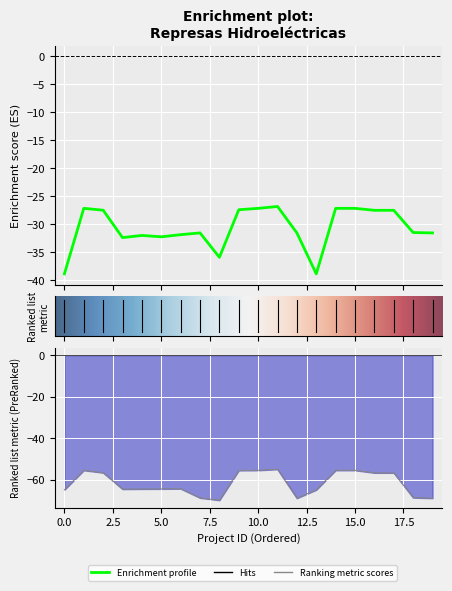

What is the difference between the highest and lowest values at 5.0?

32.2